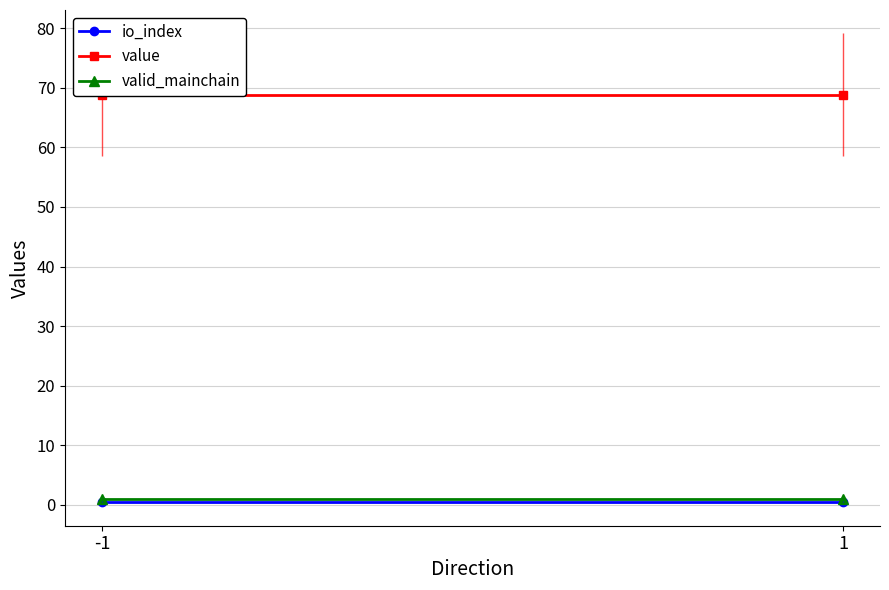

Which series has the widest spread of values?

io_index